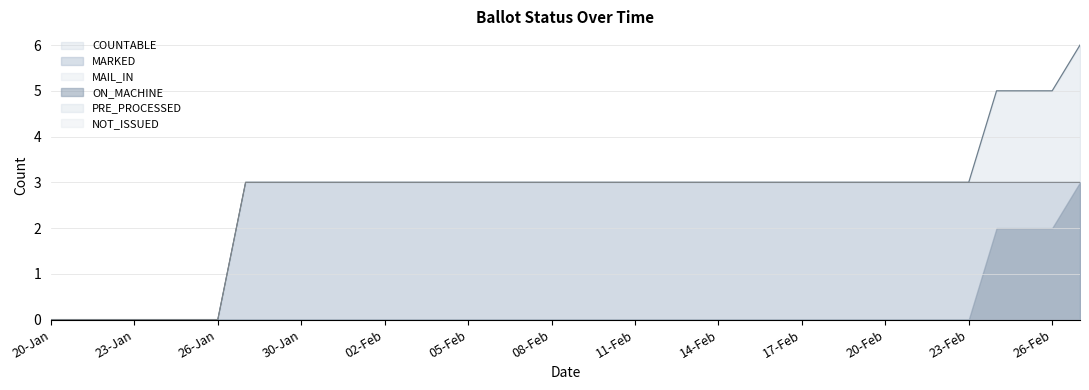

What is the value of the MARKED point at the 21st from the left?

3